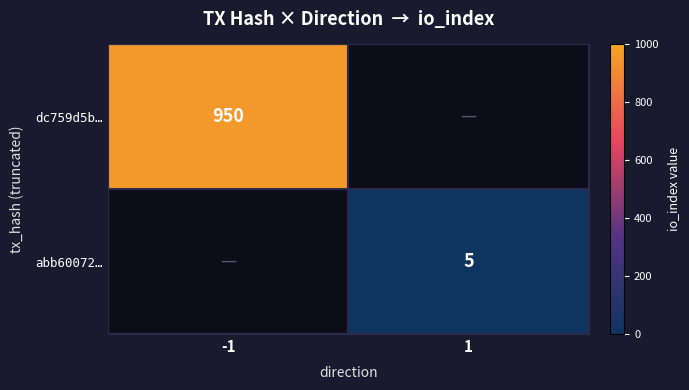

What is the maximum value shown in the chart?

950.0